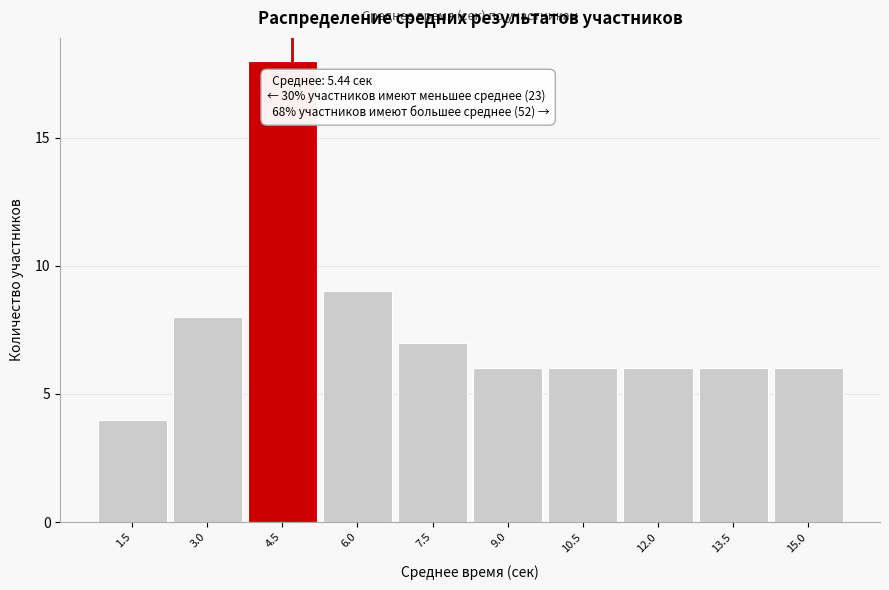

Reading left to right, list all the values displayed in this chart.

4	8	18	9	7	6	6	6	6	6